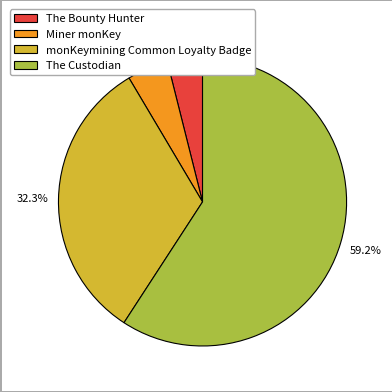

To the nearest percent, what is the difference between the The Bounty Hunter and monKeymining Common Loyalty Badge slice percentages?

28%